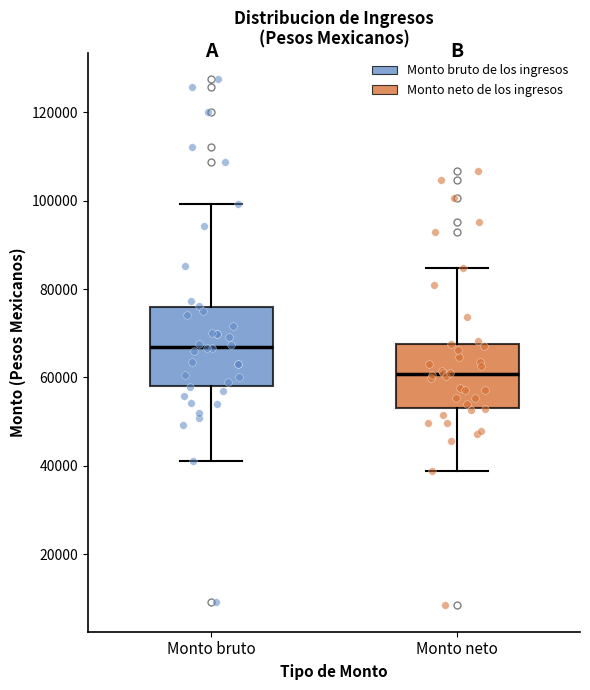

Which box has the highest median line?

Monto bruto